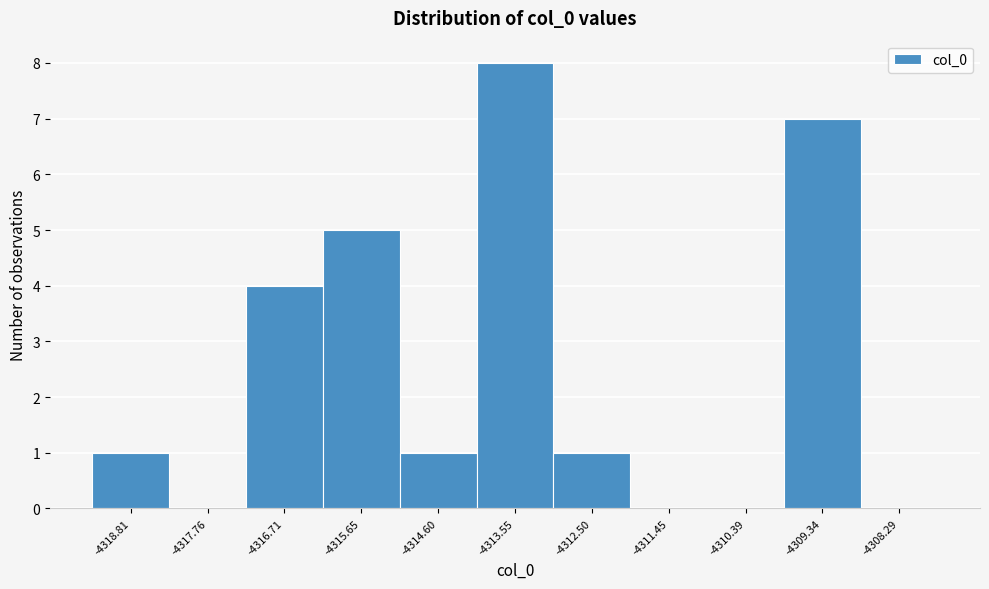

Reading left to right, what are all the values shown in this chart?

-4318.81=1	-4317.76=0	-4316.71=4	-4315.65=5	-4314.60=1	-4313.55=8	-4312.50=1	-4311.45=0	-4310.39=0	-4309.34=7	-4308.29=0